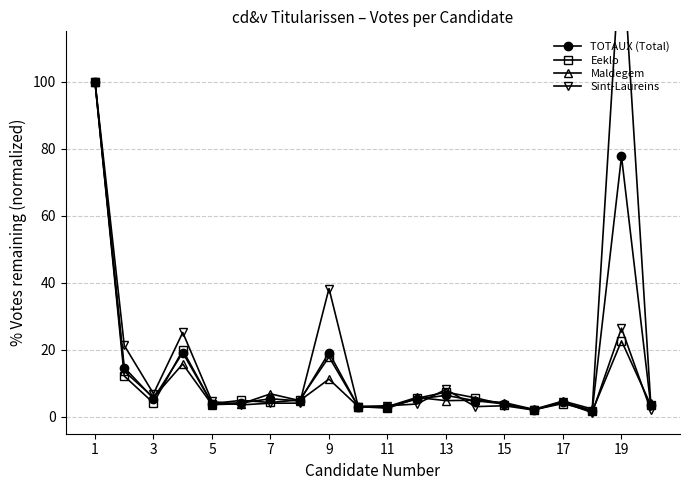

At which label does TOTAUX (Total) first exceed 4?

1